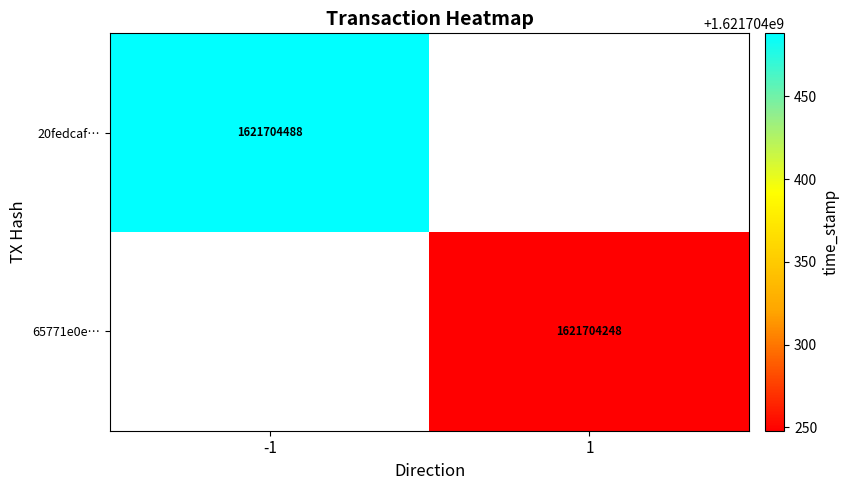

The 20fedcaf… series shows 1621704488 at -1. True or false?

True